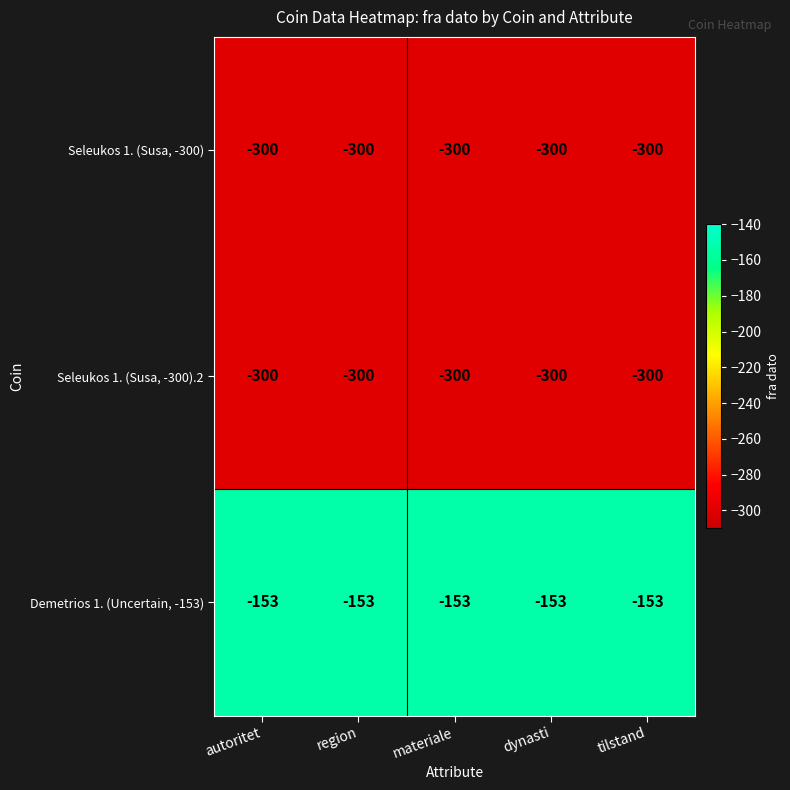

What is the smallest value displayed?

-300